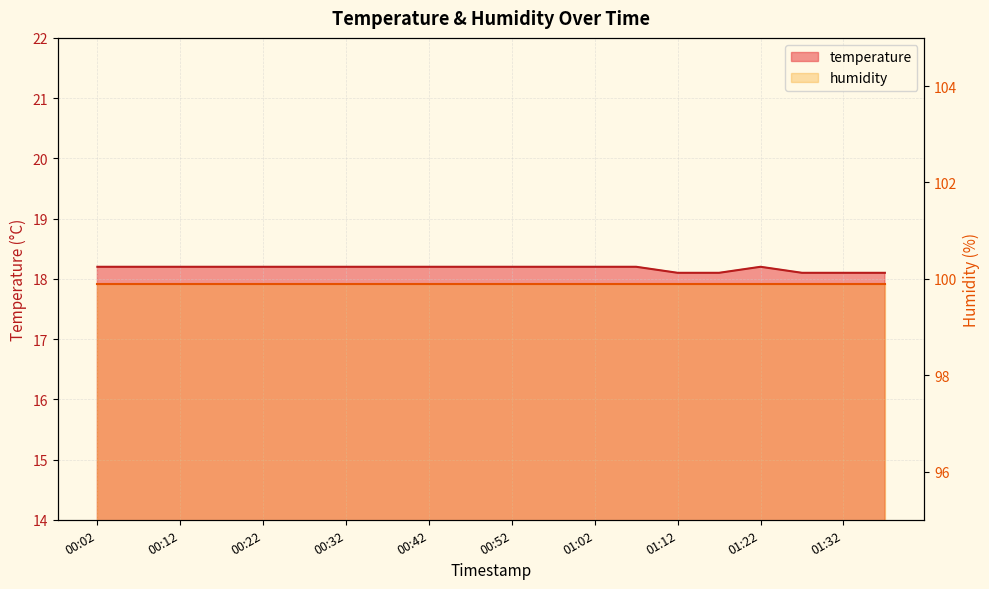

The value at 00:07 is 31.5. True or false?

False